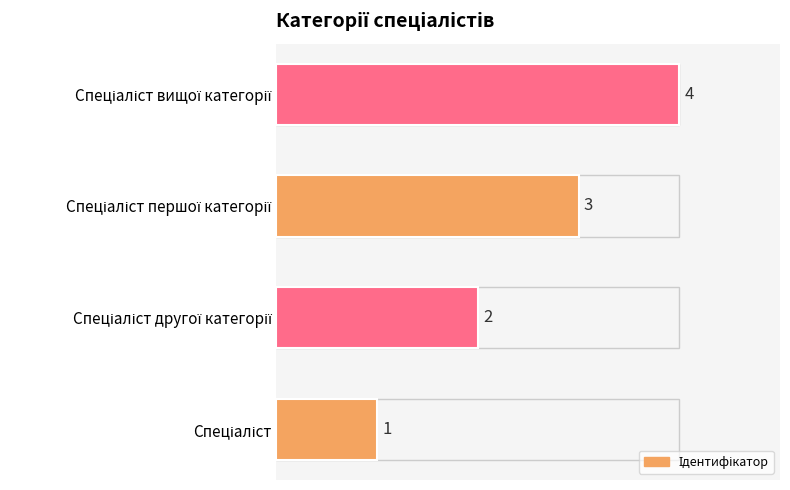

How many values are below 3?

2